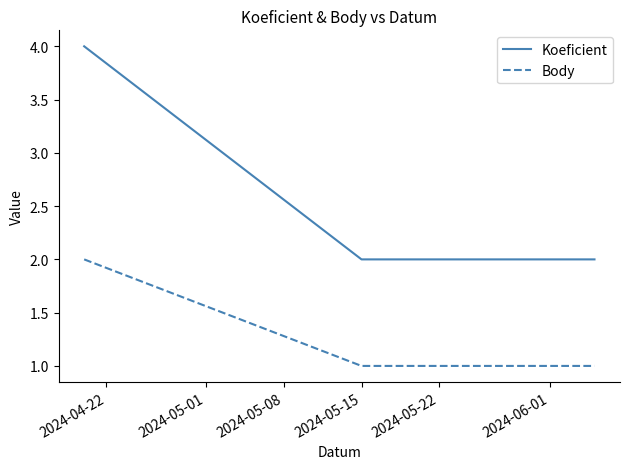

Count the number of categories in the chart.

3